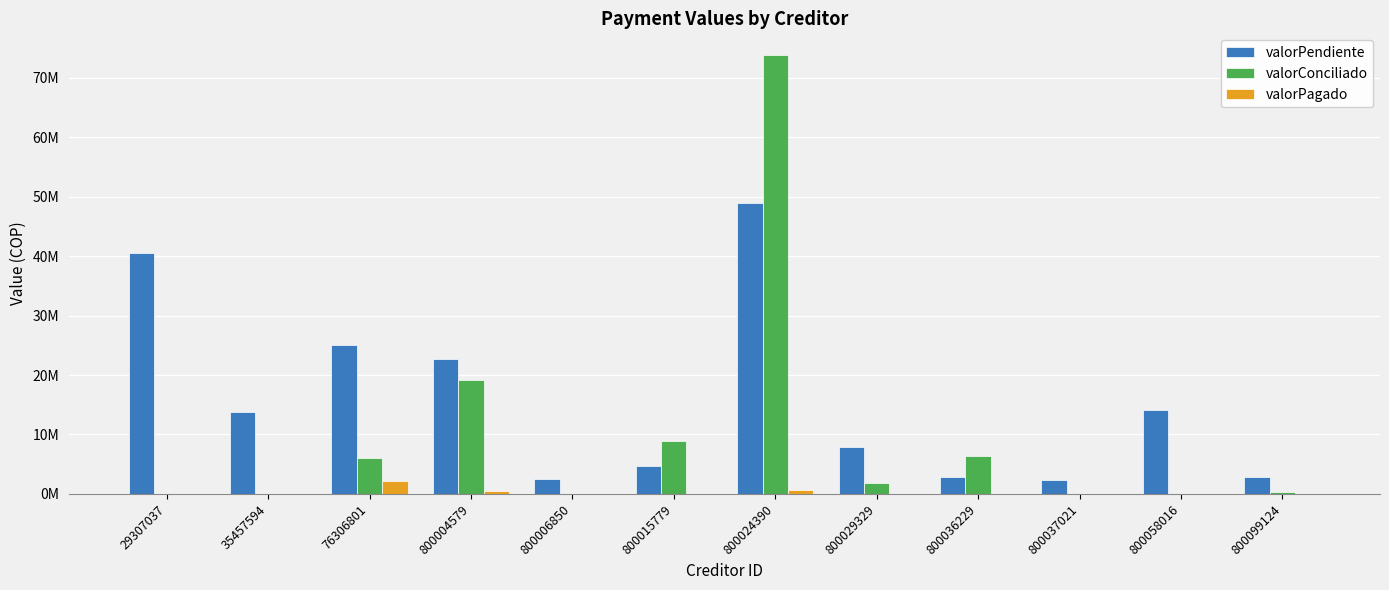

What are all the series names shown in the legend?

valorPendiente, valorConciliado, valorPagado